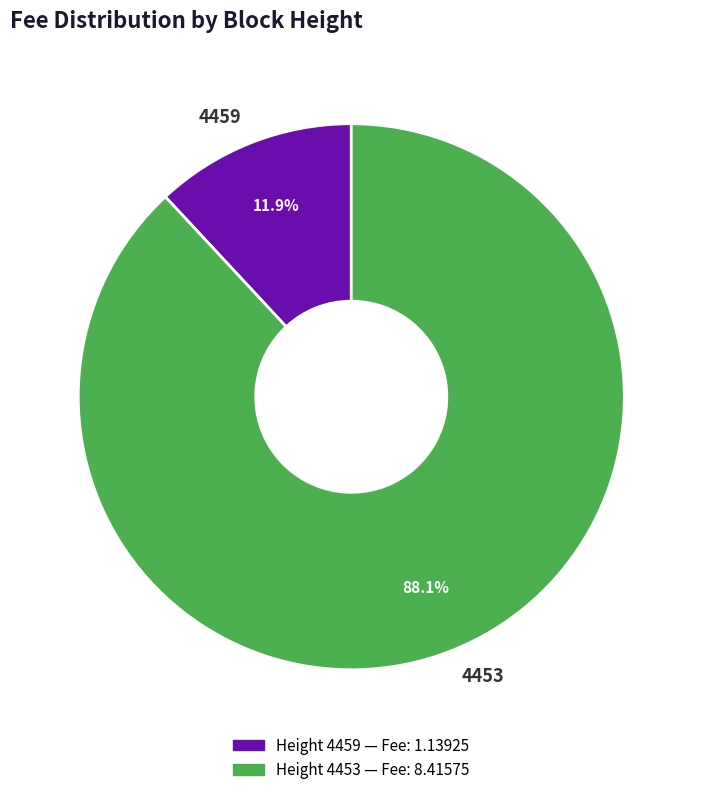

How many slices are in this pie chart?

2